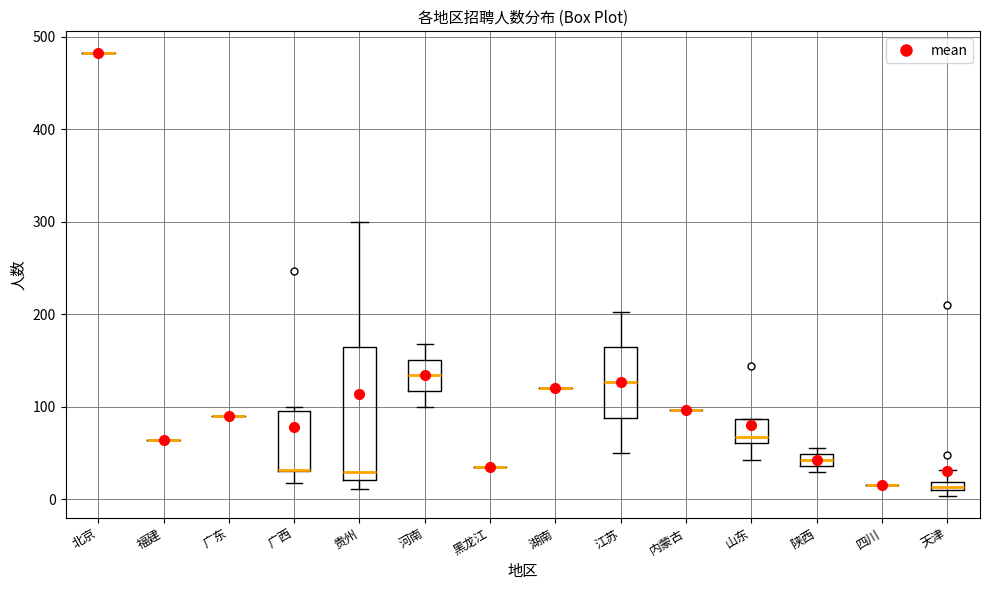

Comparing the boxes themselves (not the whiskers), which one is the tallest?

贵州